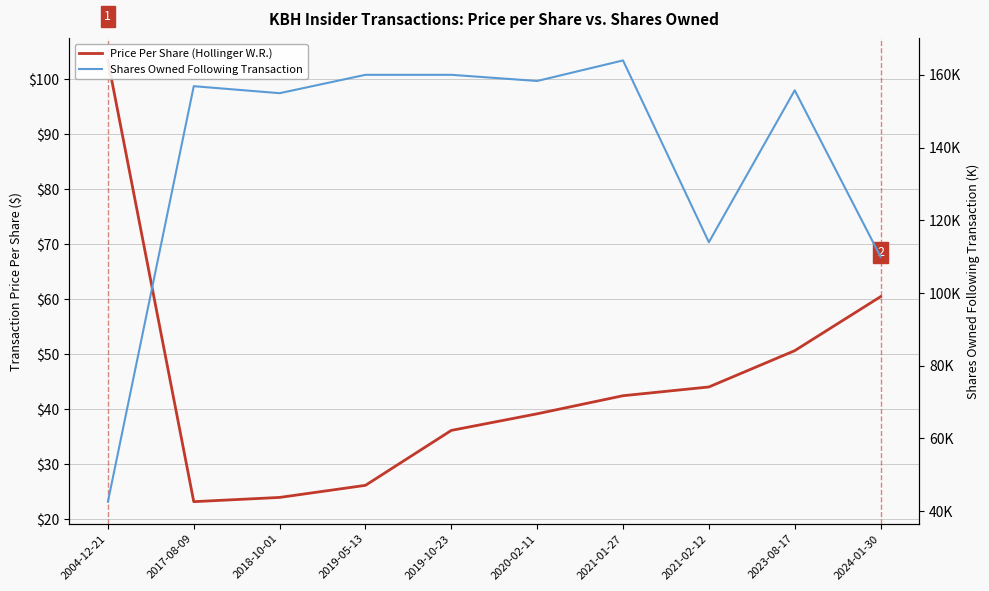

Which series has the largest total across all categories?

sharesOwnedFollowingTransaction (K)